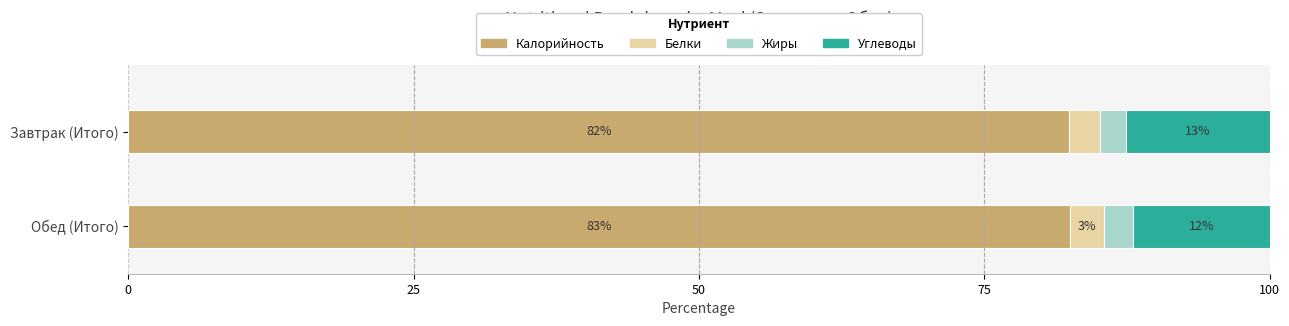

What are all the series names shown in the legend?

Калорийность, Белки, Жиры, Углеводы